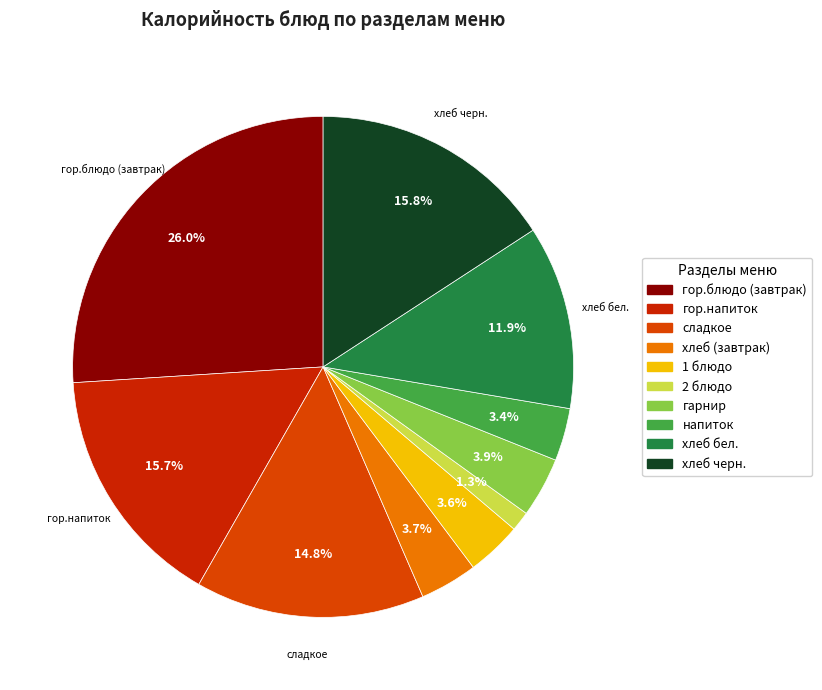

How many slices are in this pie chart?

10